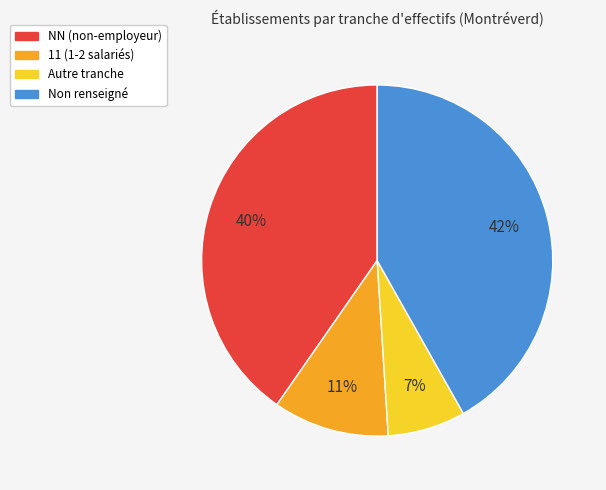

Do 11 (1-2 salariés) and Non renseigné together represent more than half of the pie?

Yes